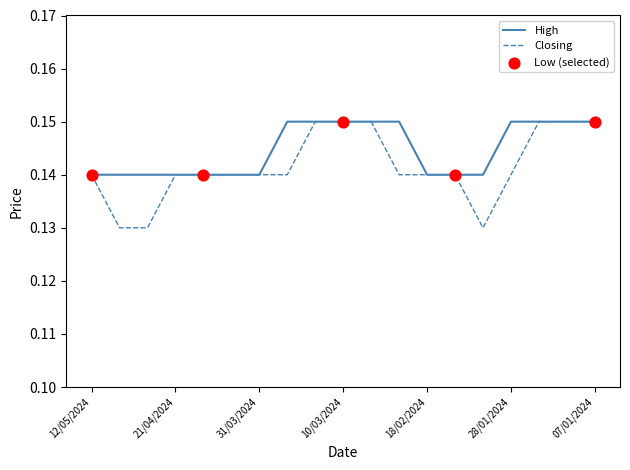

Which series has the widest spread of values?

Closing